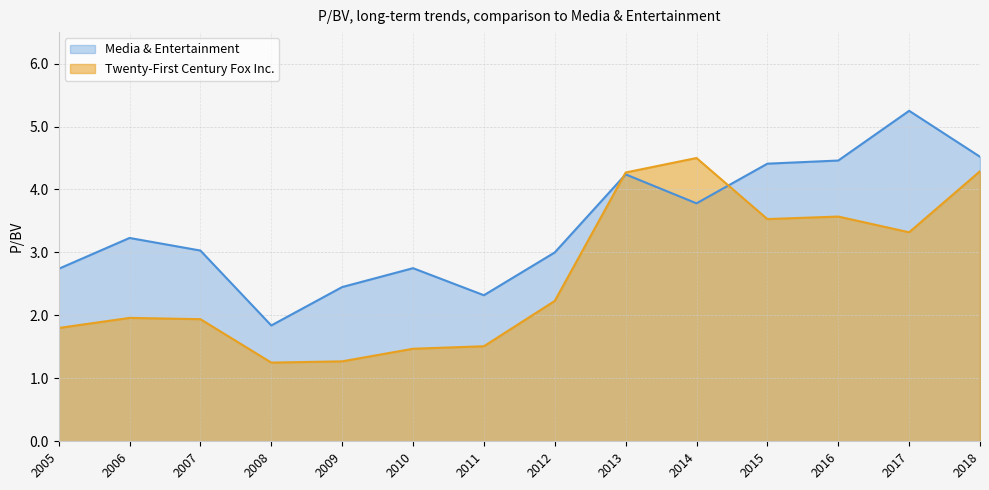

How many interior local valleys does the Media & Entertainment series have?

3